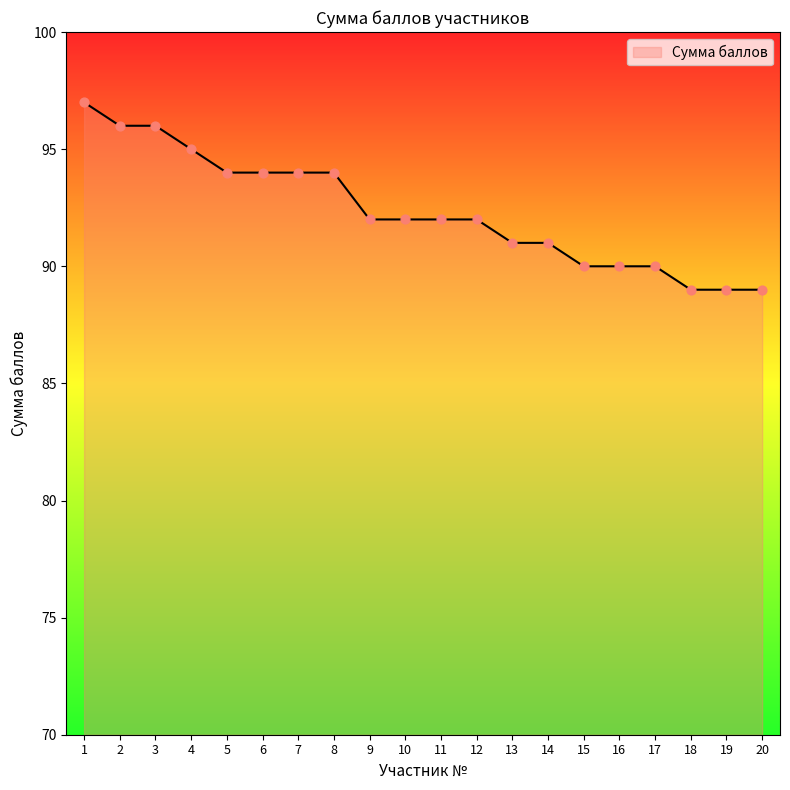

What is the ratio of the value at 12 to the value at 16?

1.0